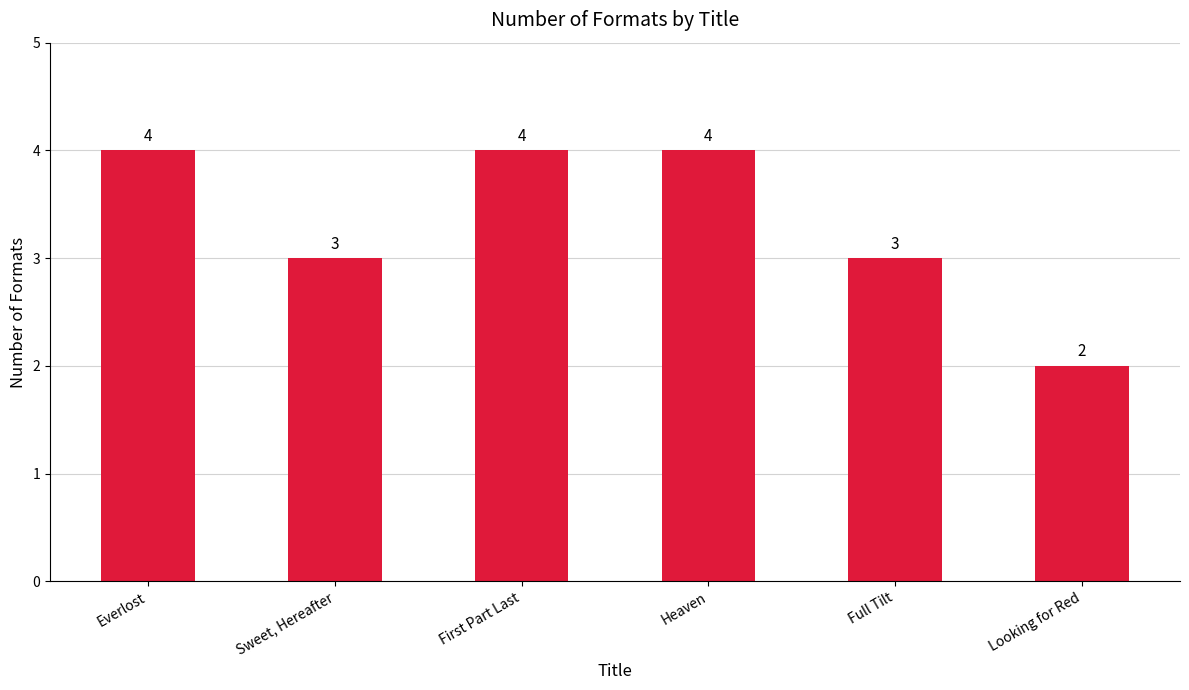

What is the value of the 5th bar from the left?

3